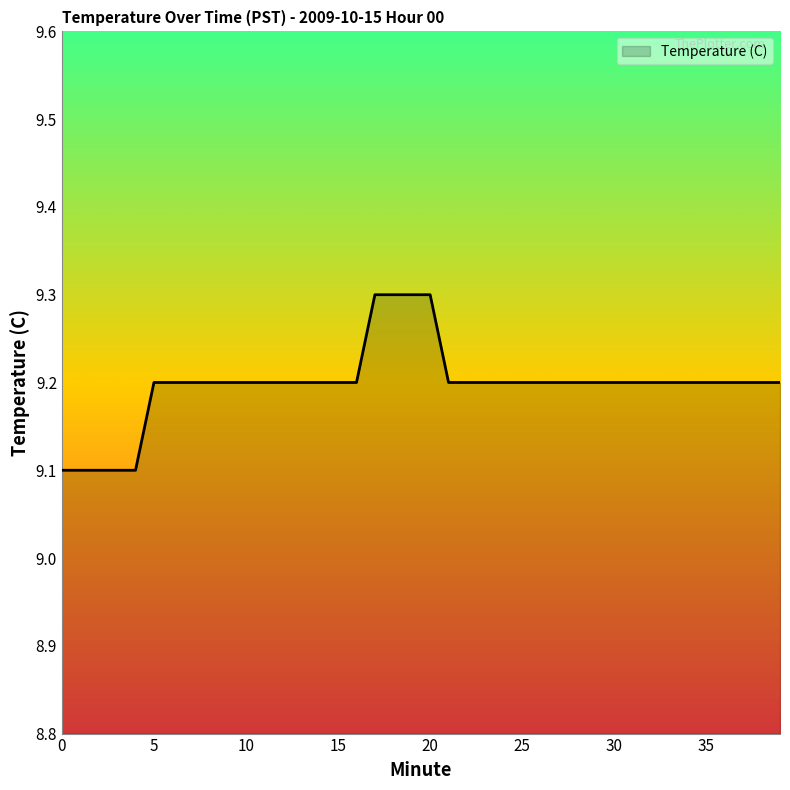

What is the average value?

9.2